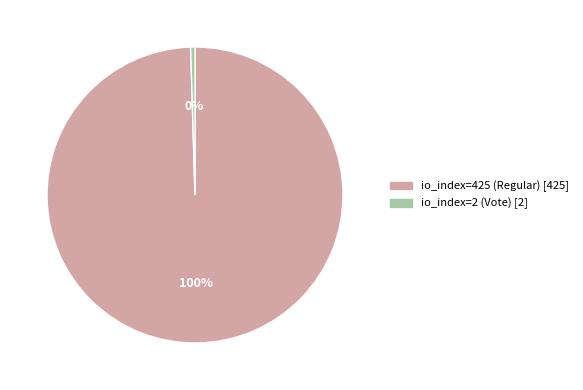

Is there a majority slice in this chart?

Yes